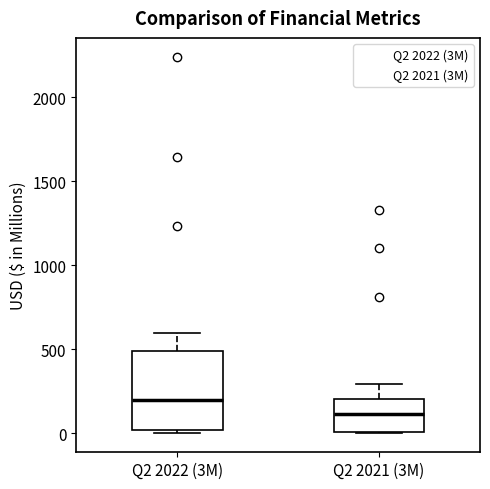

Where does the upper whisker of the box for Q2 2022 (3M) end on the y-axis? The values are not printed on the chart, so give them approximately, as read against the axis.

600